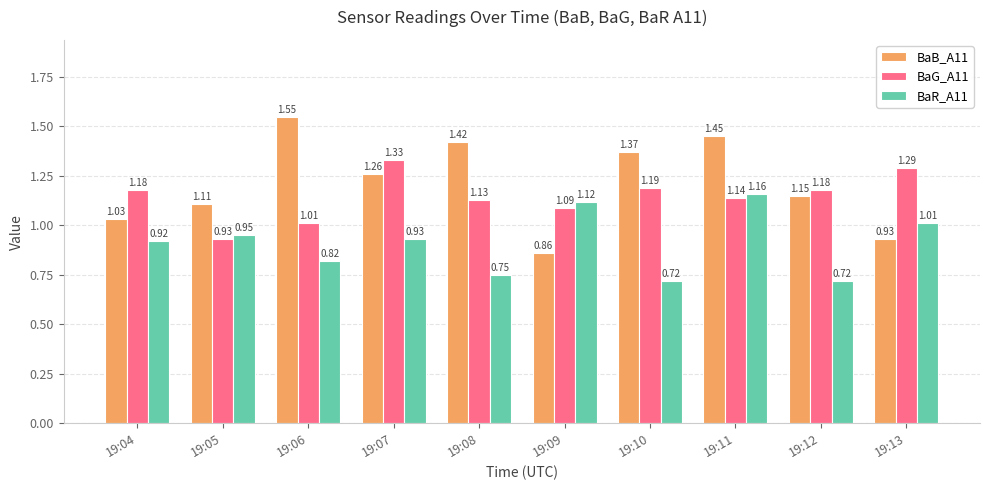

List the series in order of their peak value, lowest first.

BaR_A11, BaG_A11, BaB_A11